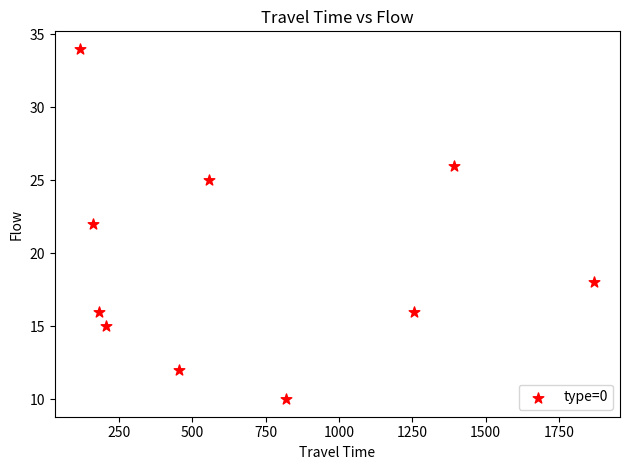

What is the range of X values (max minus min)?

1751